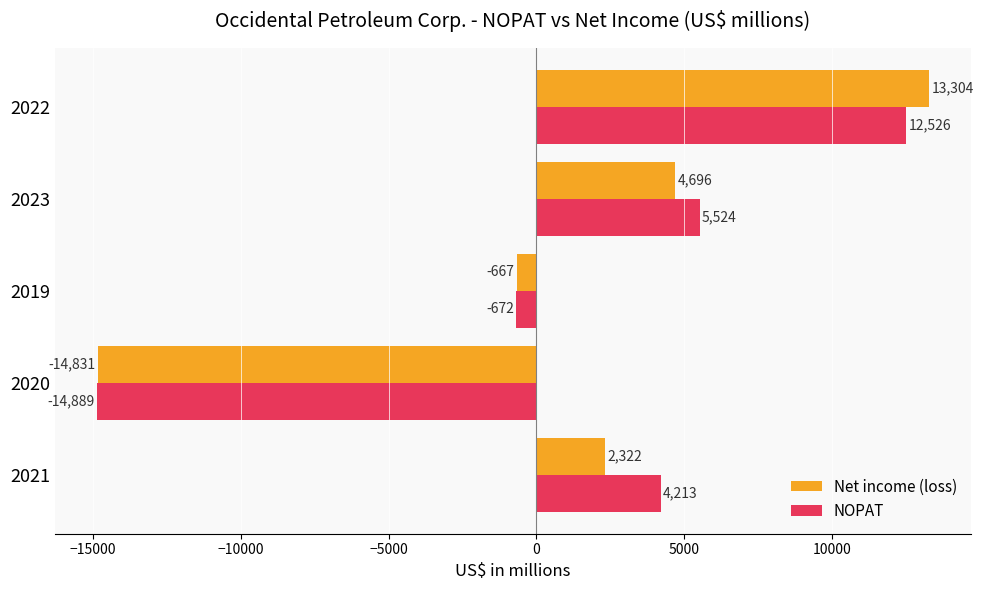

How many data points does each series have?

5